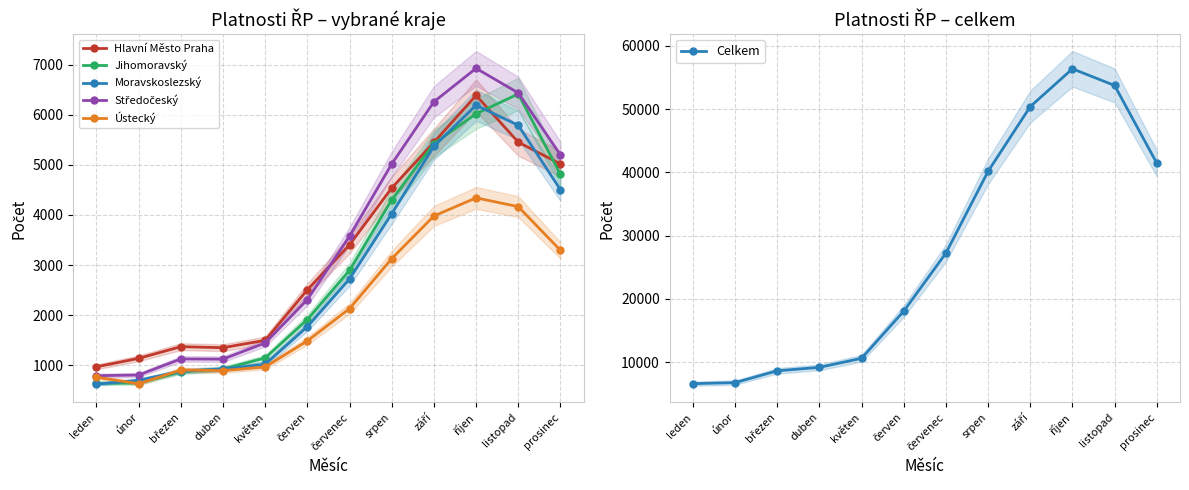

True or false: Celkem has a value of 10592 at květen.

True